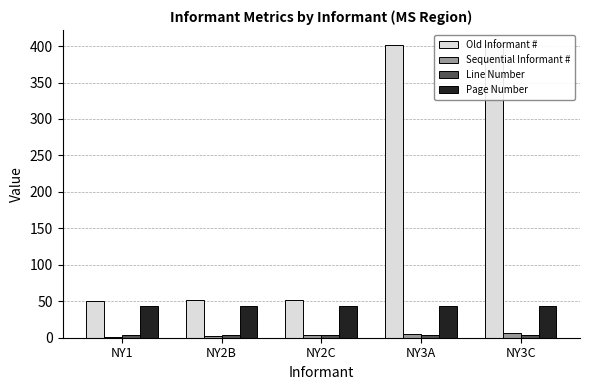

Which series has the largest total across all categories?

Old Informant #